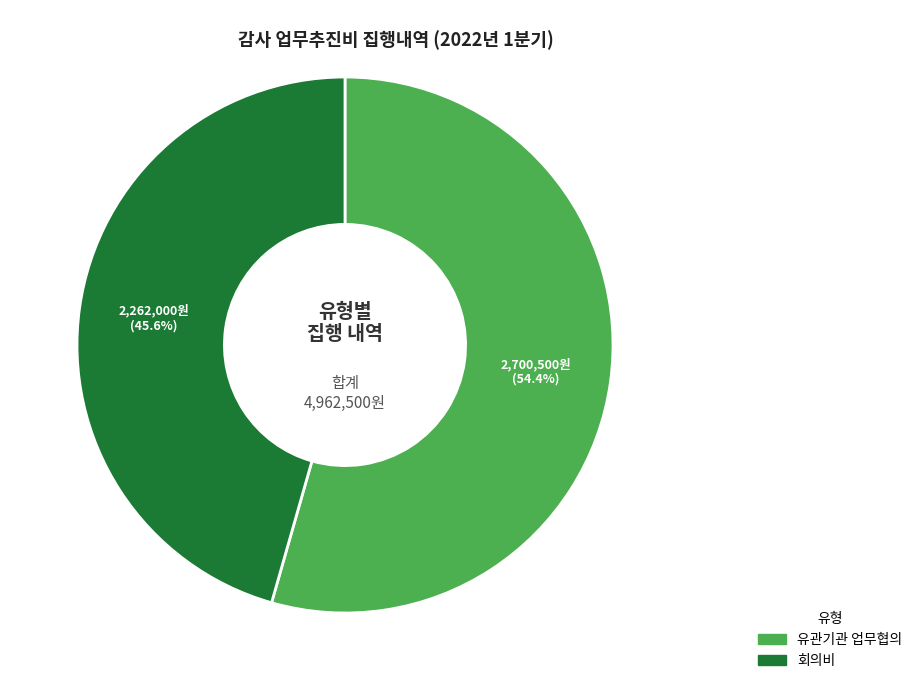

How many segments does this pie chart have?

2